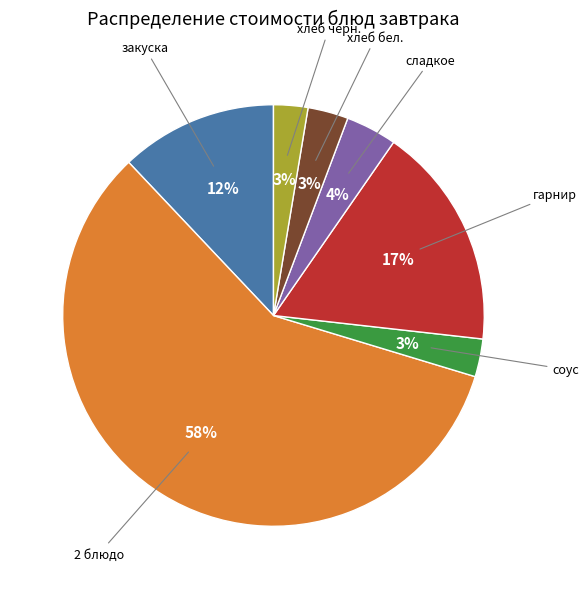

Is there any slice that represents more than half of the pie?

Yes